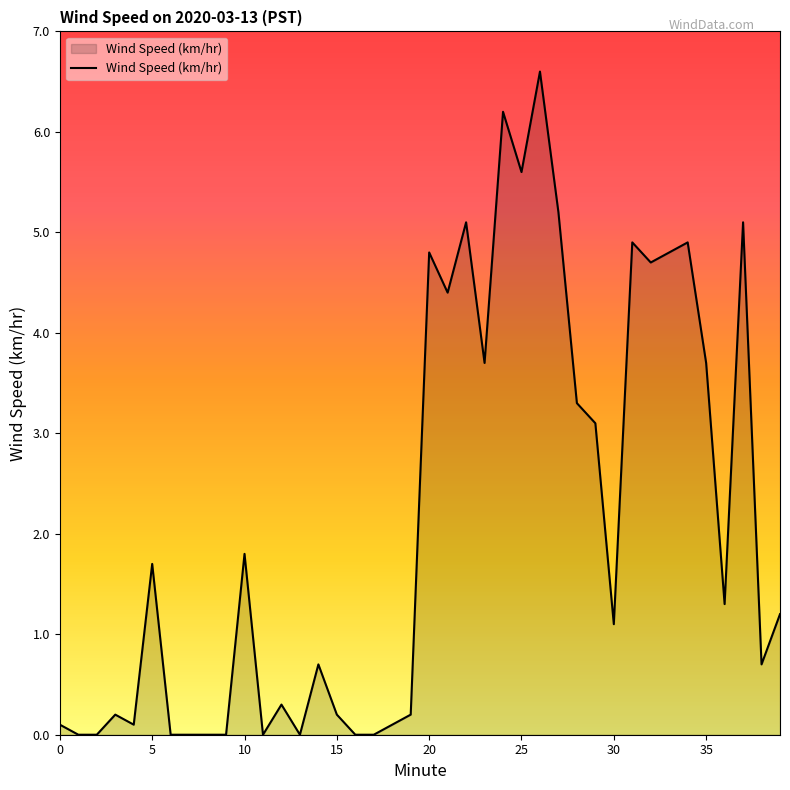

What is the difference between the maximum and minimum values?

6.6